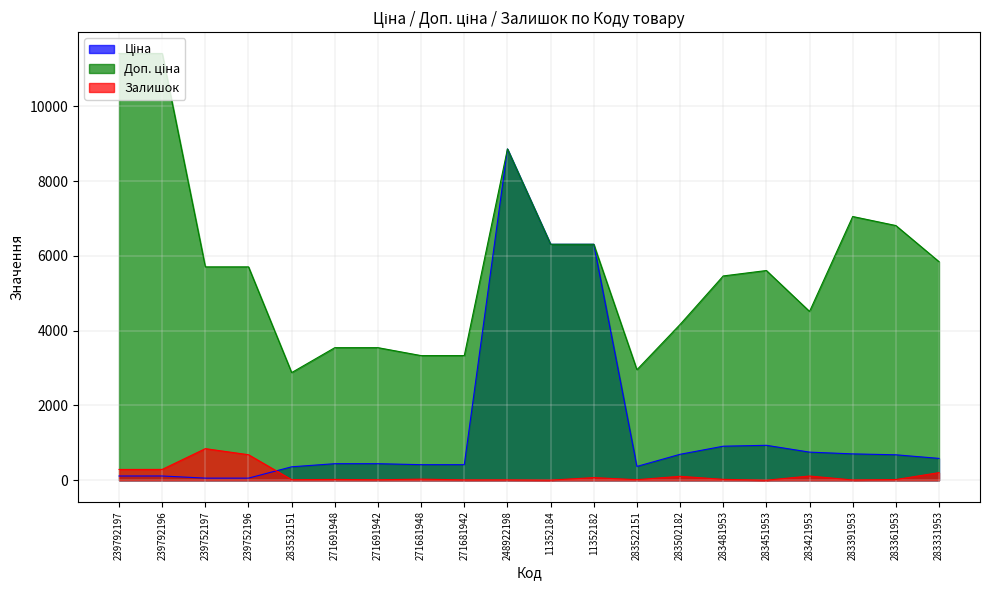

How many interior local peaks does the Ціна series have?

2